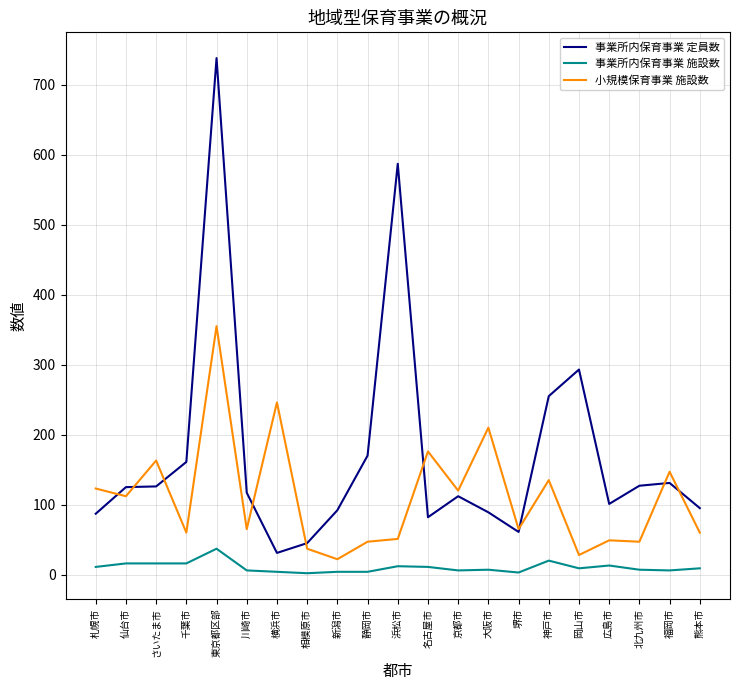

How many lines are shown in the chart?

3